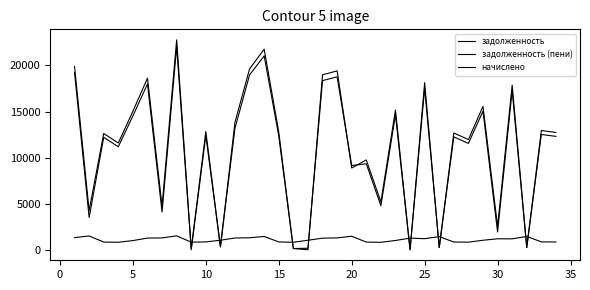

What is the value of the задолженность (пени) point at the 30th from the left?

2529.5